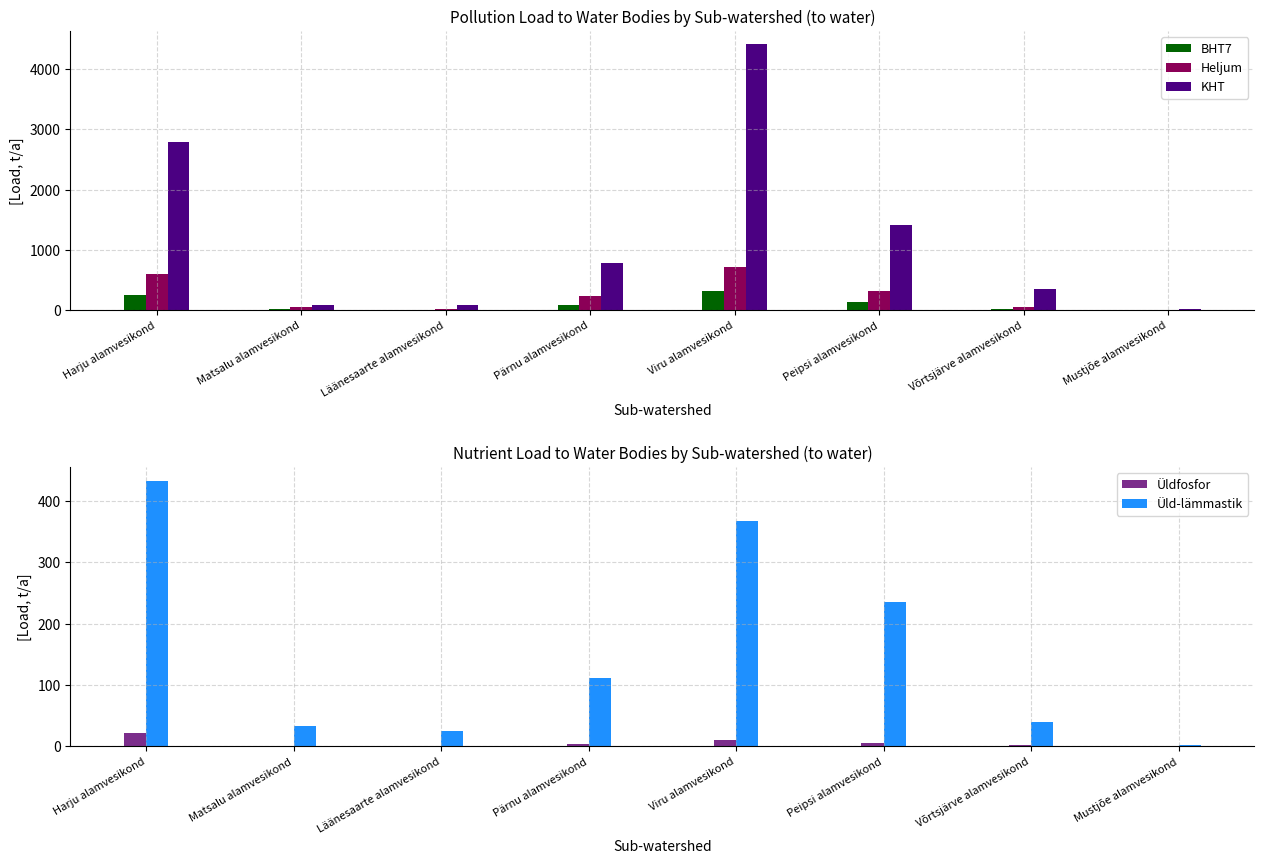

What position from the left is Harju alamvesikond?

1